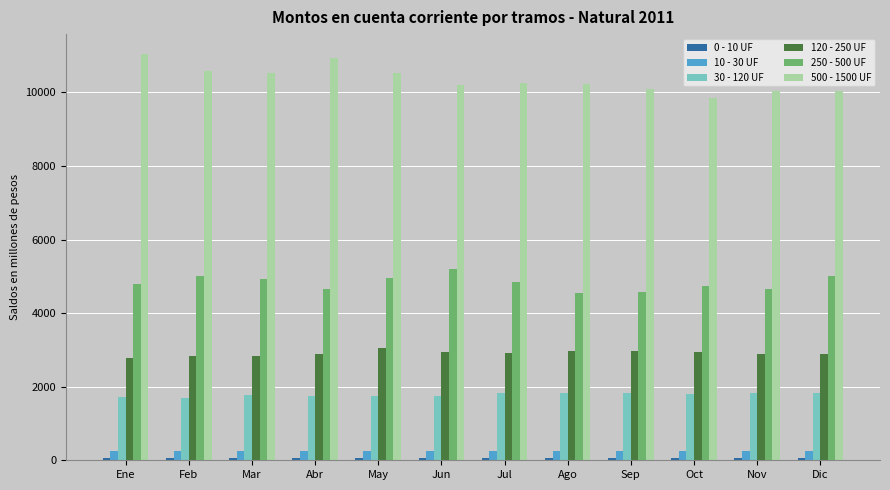

How many bars are there in total?

72